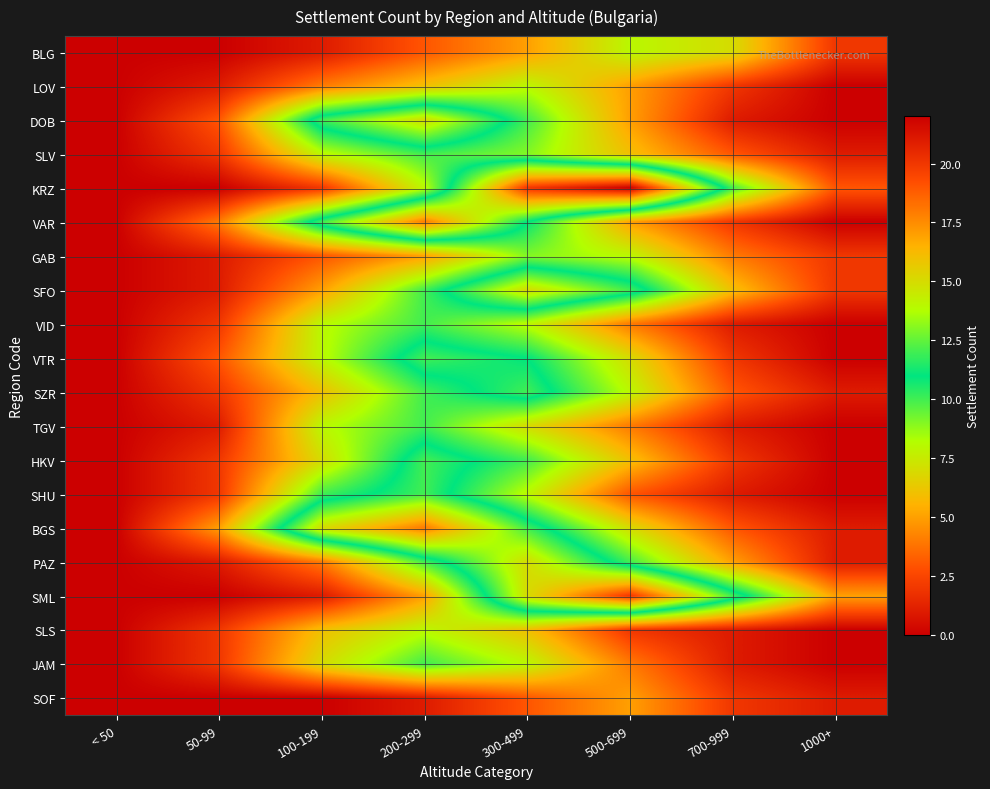

At which category does the chart reach its minimum across all series?

< 50